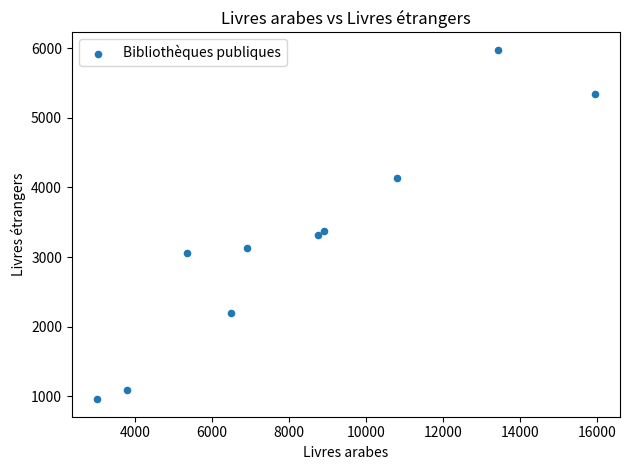

What Y value in the scatter plot is closest to 3467?

3381